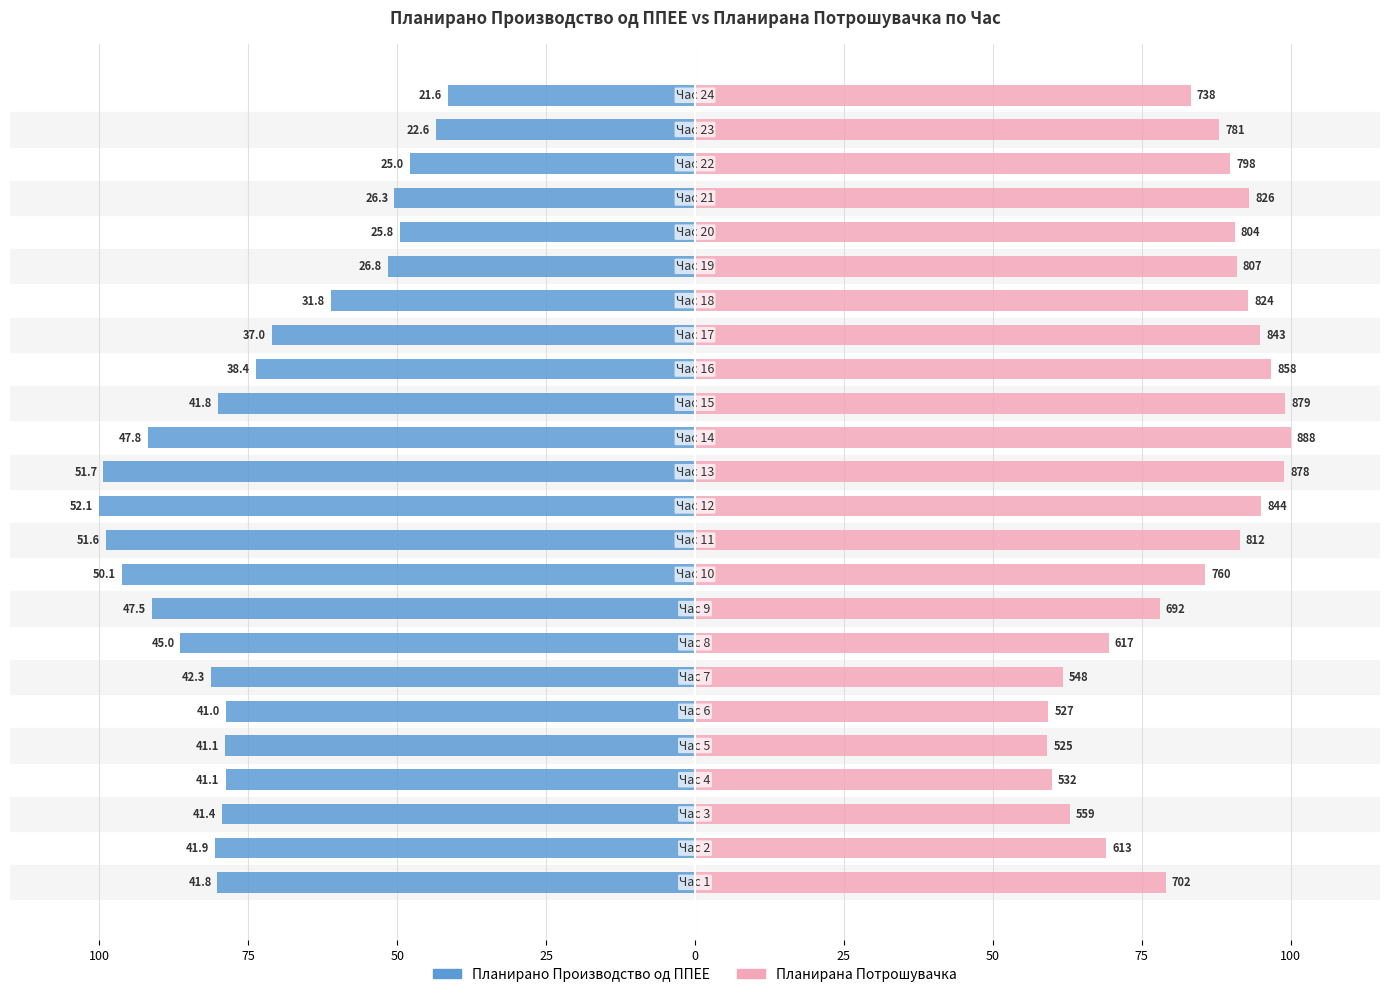

How many bars are there in total?

48